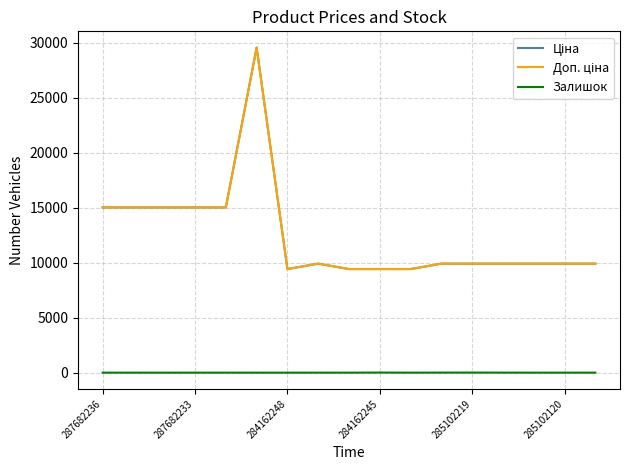

True or false: Залишок and Ціна cross at least once.

False